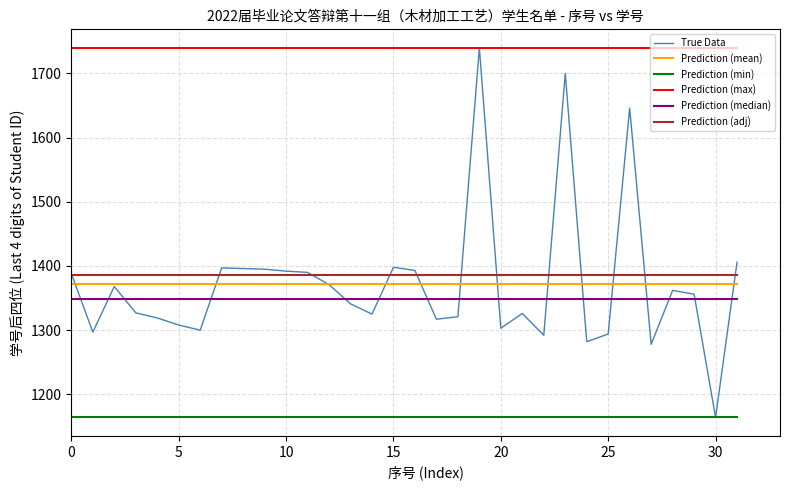

Does the chart display data point markers on the line(s)?

No